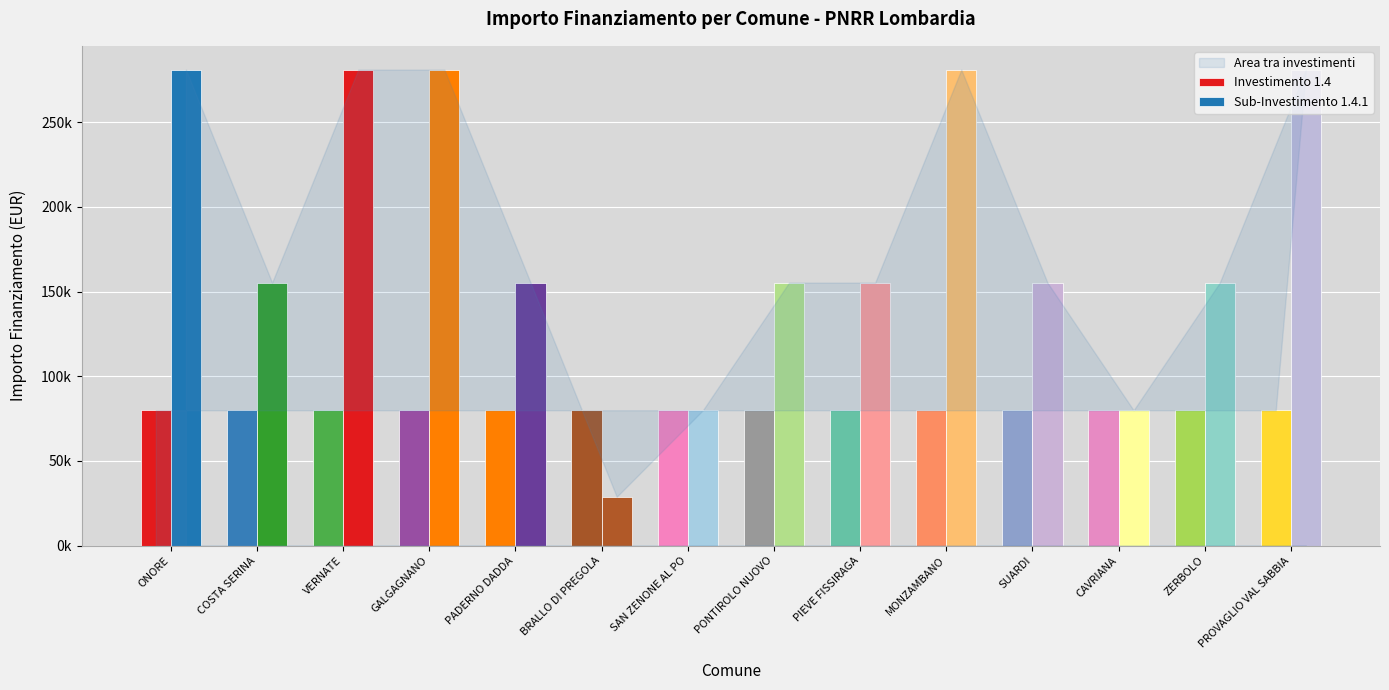

What is the sum of the 1.4 values at PROVAGLIO VAL SABBIA and ONORE?

159844